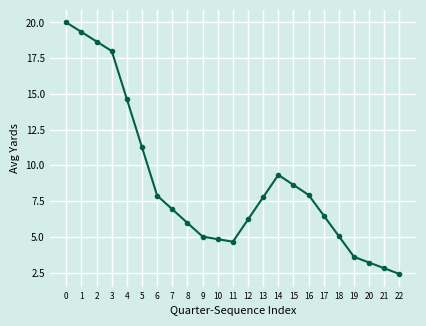

Read the value at 11.

4.7